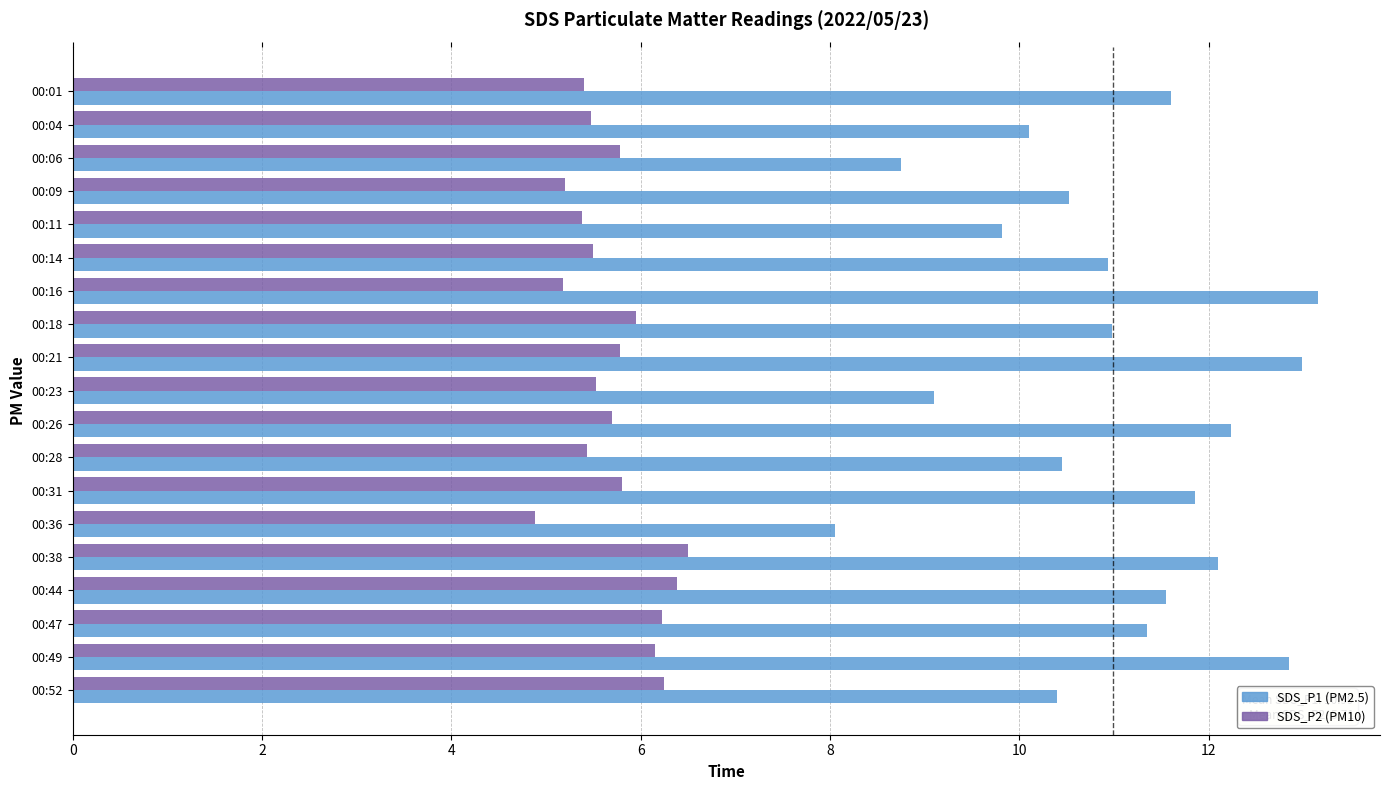

What is the total value across all series at 00:16?

18.3